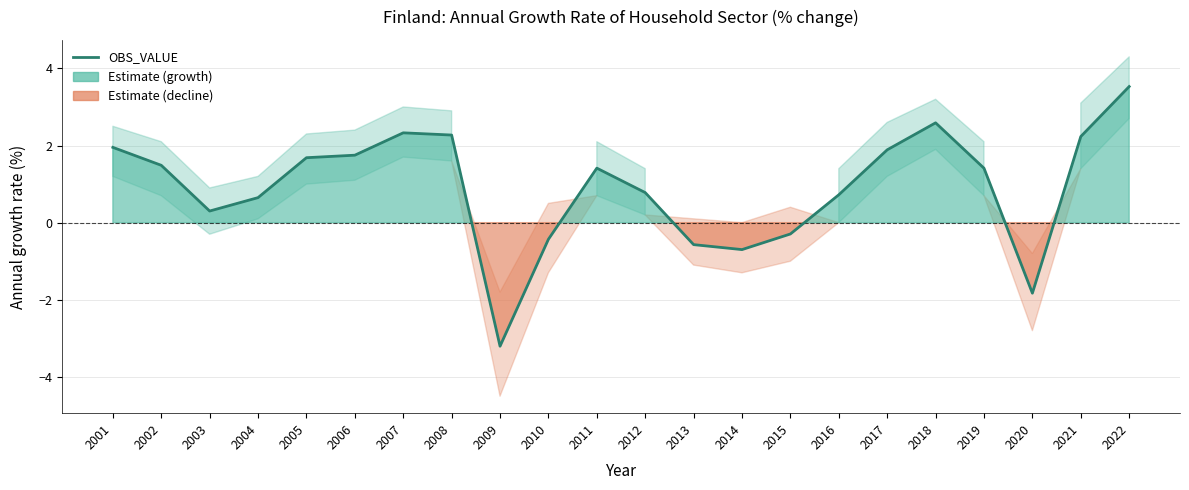

The value at 2009 is -3.2. True or false?

True